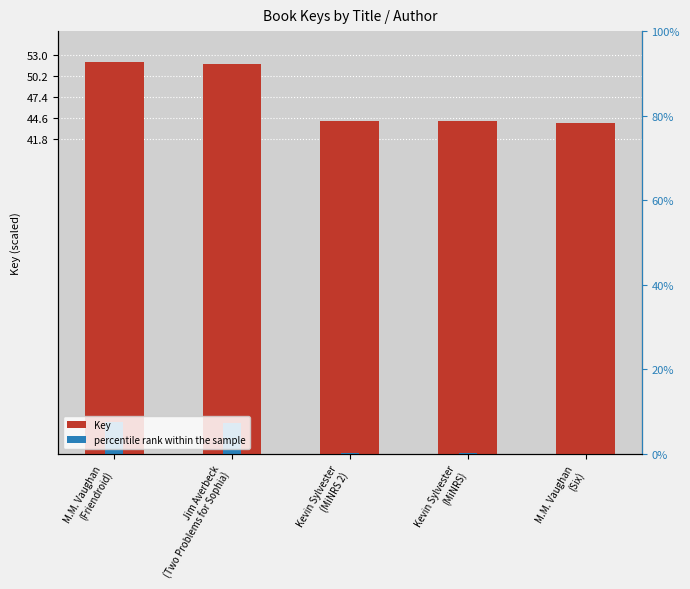

At how many categories does at least one series exceed 4?

5